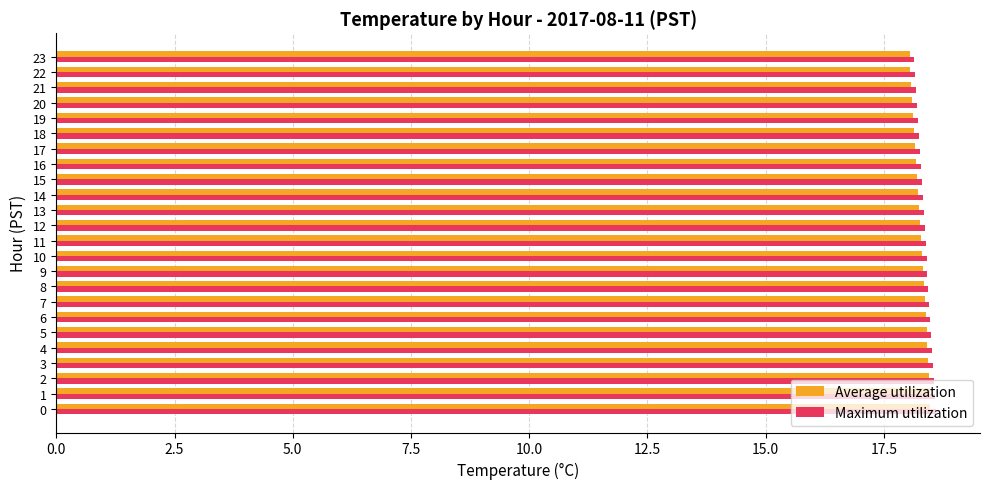

The Maximum utilization series shows 18.6 at 1. True or false?

True